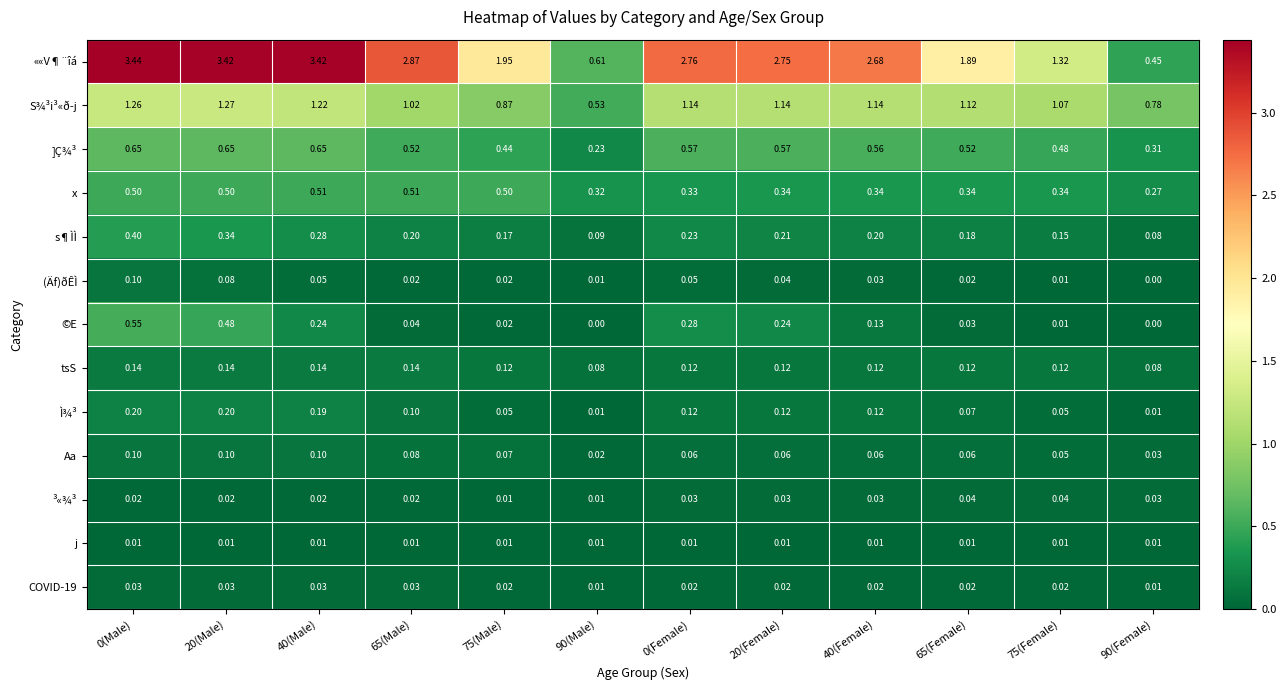

Between 65(Male) and 75(Female), which series saw the biggest shift?

««V¶¨îá